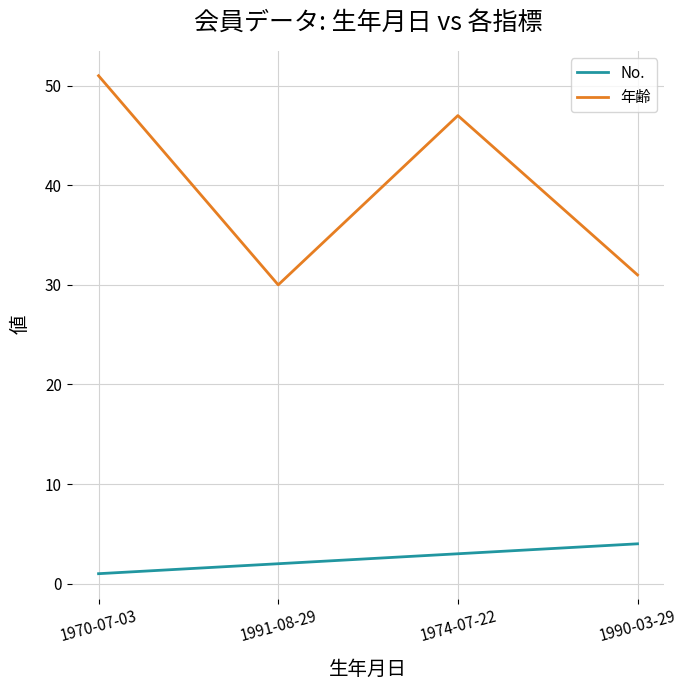

What position from the left is 1974-07-22?

3